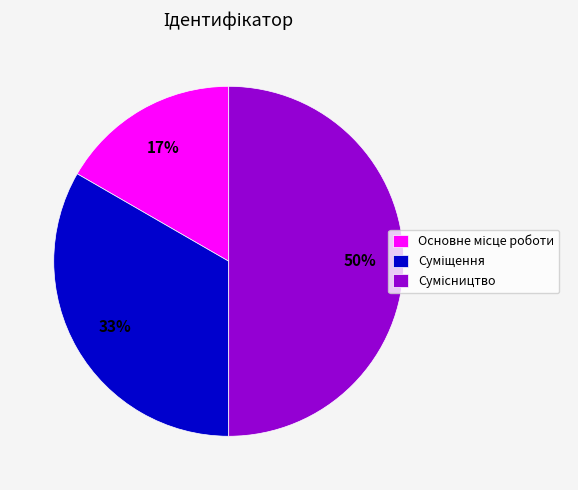

To the nearest percent, what is the average slice percentage?

33%